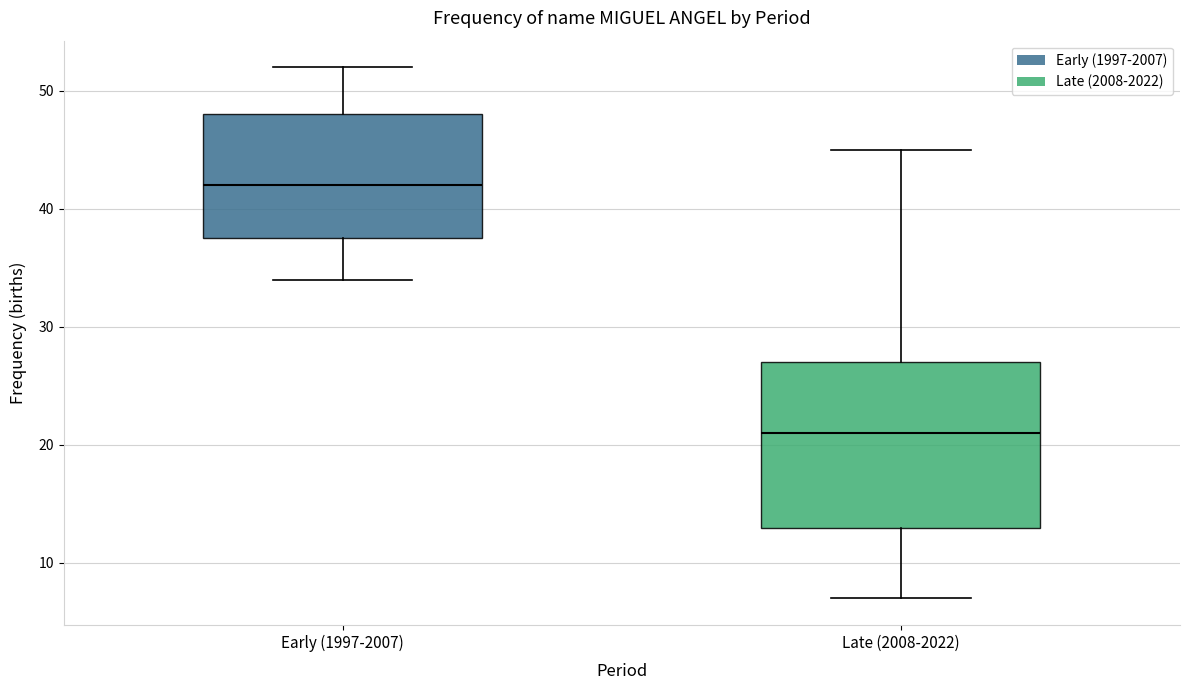

Reading left to right, transcribe this box plot: for each box, give where its median line is, the range the box spans, and where its two whiskers end, as read against the y-axis. The values are not printed on the chart, so give them approximately, as read against the axis.

Early (1997-2007): median 42, box 38 to 48, whiskers 34 to 52
Late (2008-2022): median 21, box 13 to 27, whiskers 7 to 45